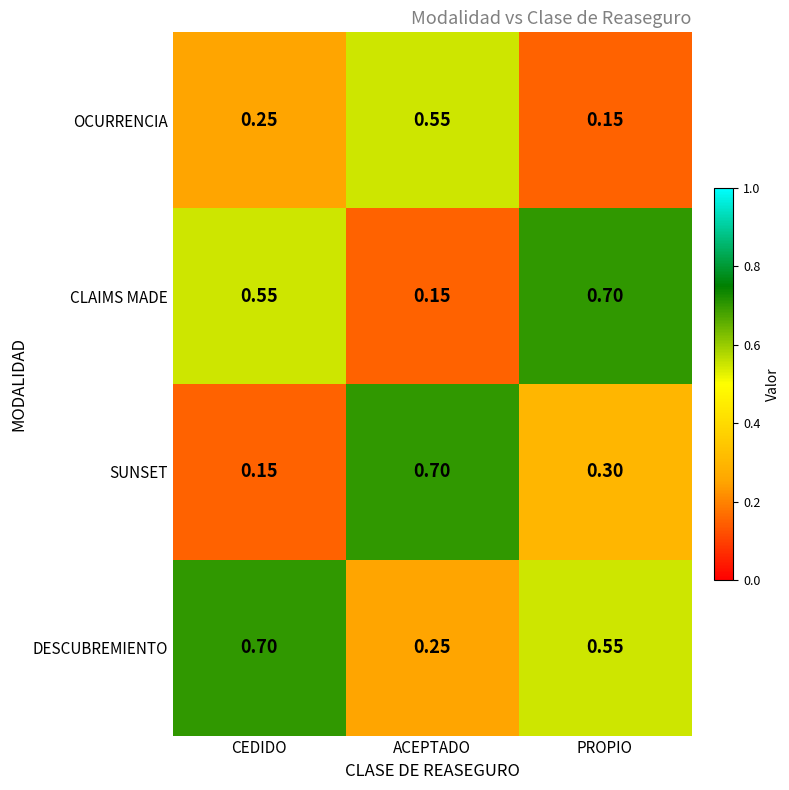

Which series has the largest total across all categories?

DESCUBREMIENTO